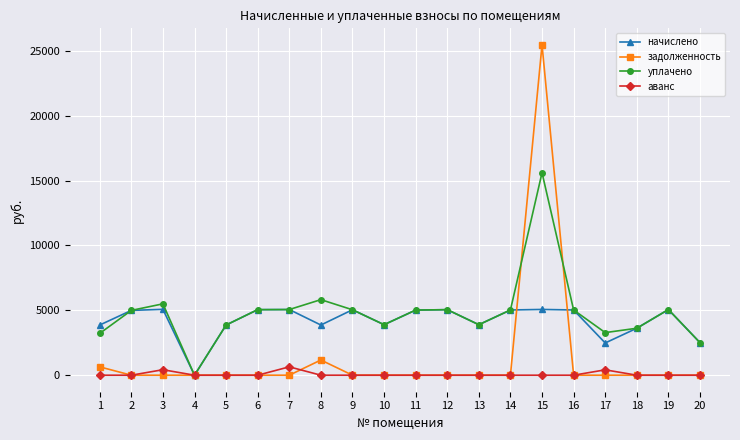

Does the chart have visible grid lines?

Yes